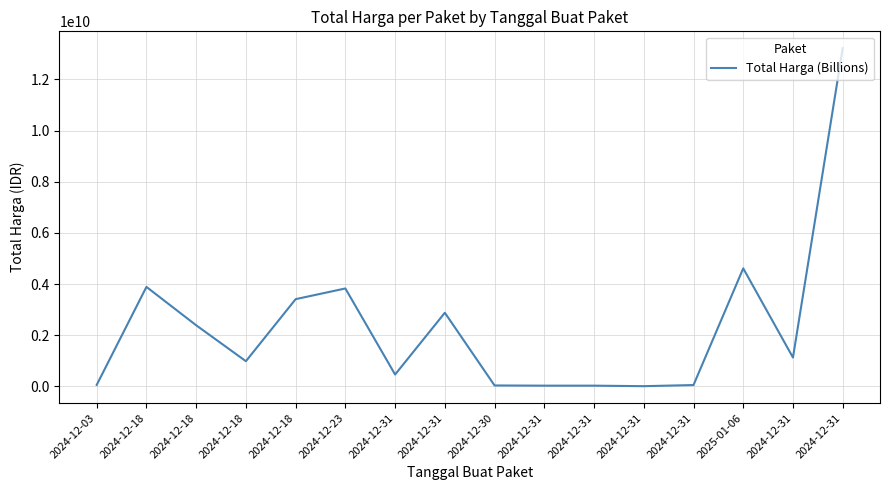

Is this an area chart (filled region under the line)?

No